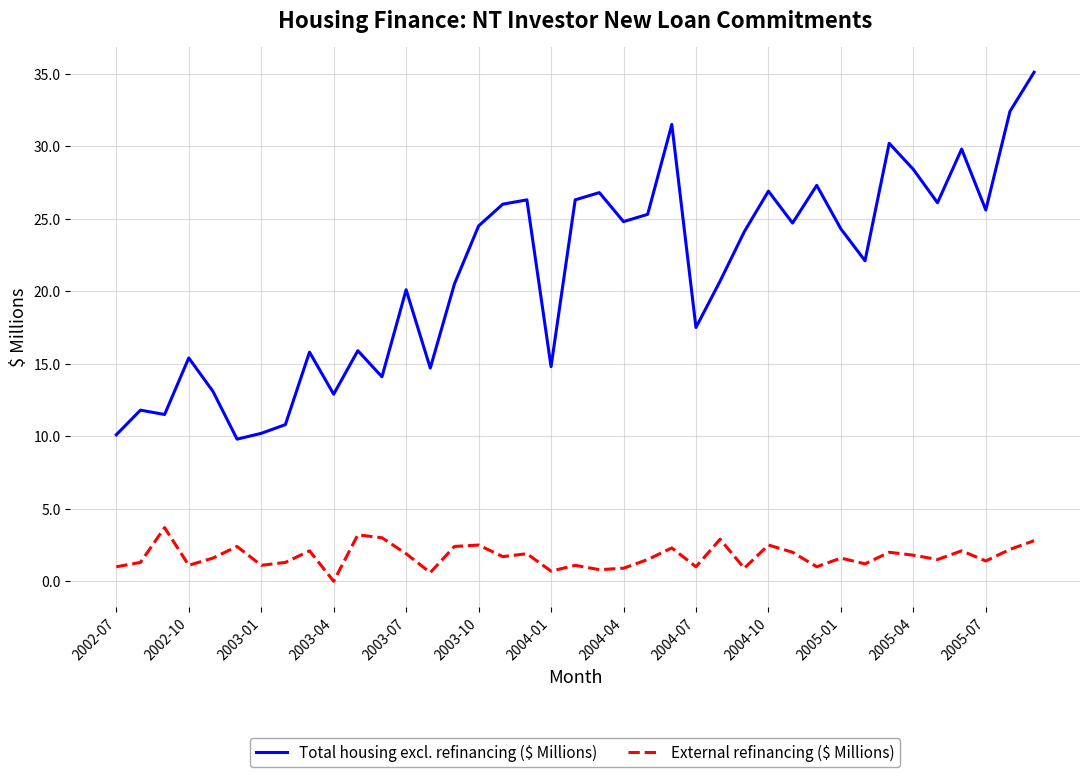

Which series has the largest total across all categories?

Total housing excl. refinancing ($ Millions)